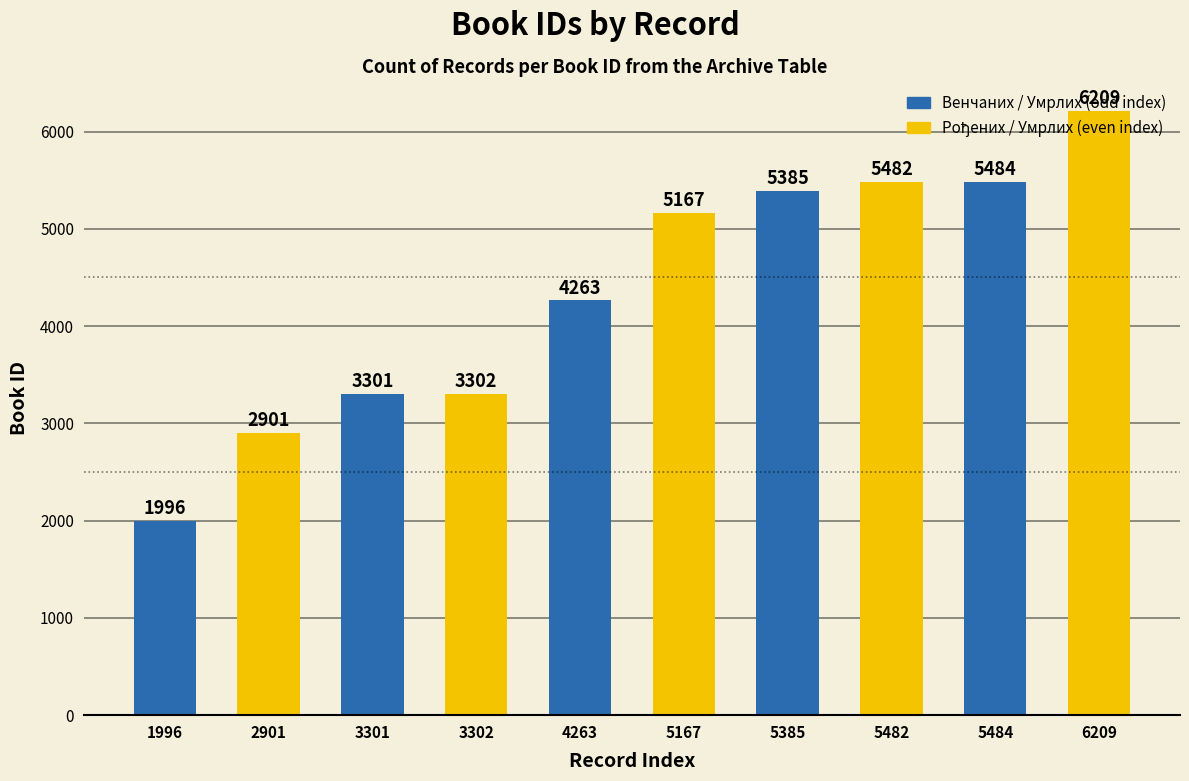

What is the change in value from 1996 to 5484?

+3488